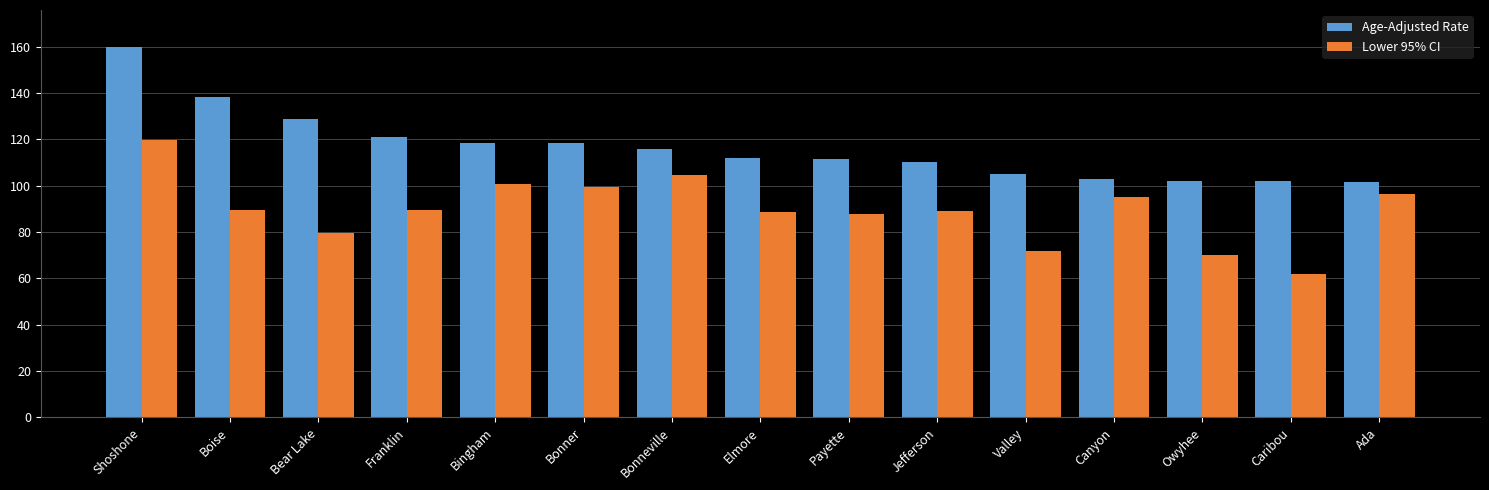

The Lower 95% CI series shows 91.1 at Owyhee. True or false?

False